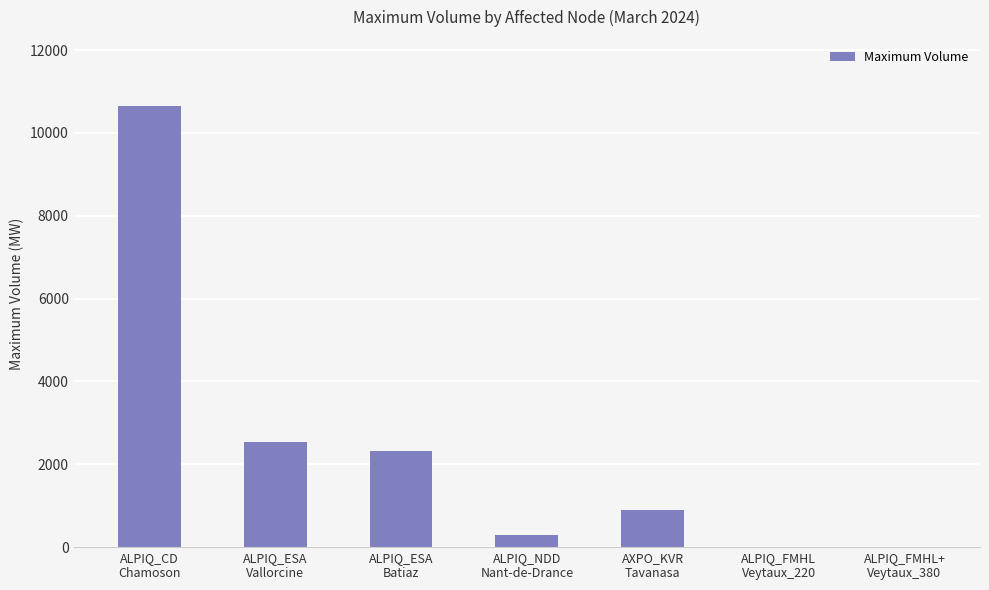

At which category does the chart reach its peak across all series?

ALPIQ_CD
Chamoson